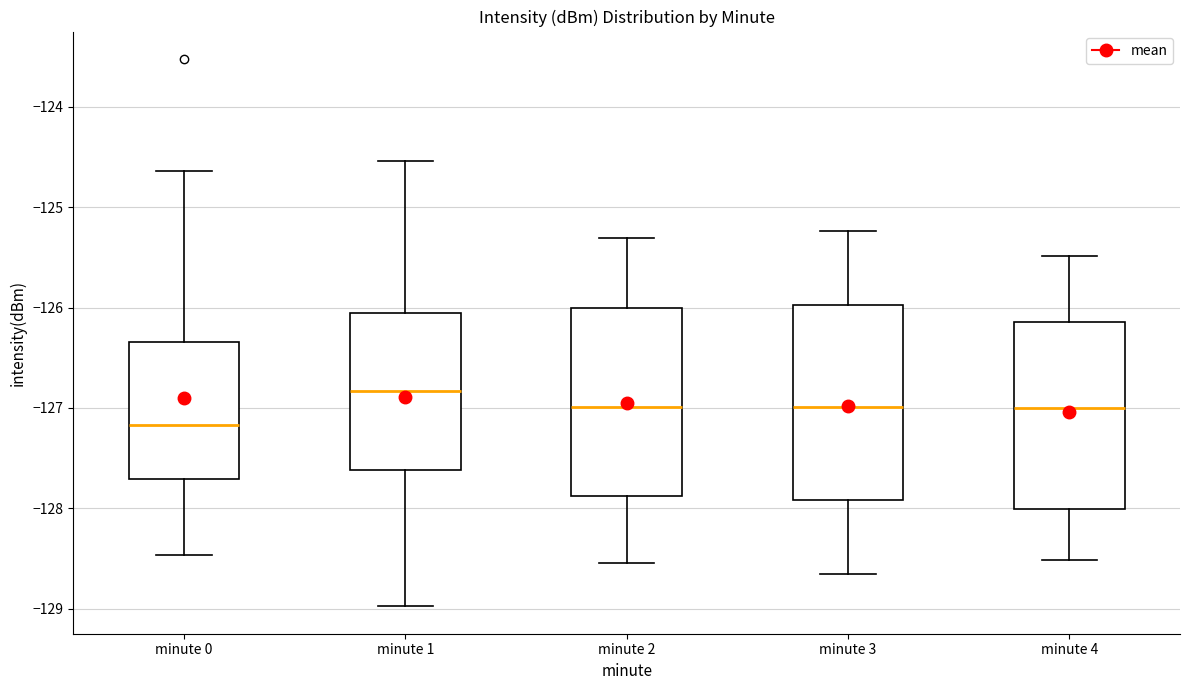

Reading left to right, read every box against the y-axis: the position of its median line, the range the box covers, and the ends of its whiskers. The values are not printed on the chart, so give them approximately, as read against the axis.

minute 0: median -127.2, box -127.7 to -126.3, whiskers -128.5 to -124.6
minute 1: median -126.8, box -127.6 to -126.1, whiskers -129.0 to -124.5
minute 2: median -127.0, box -127.9 to -126.0, whiskers -128.5 to -125.3
minute 3: median -127.0, box -127.9 to -126.0, whiskers -128.6 to -125.2
minute 4: median -127.0, box -128.0 to -126.1, whiskers -128.5 to -125.5